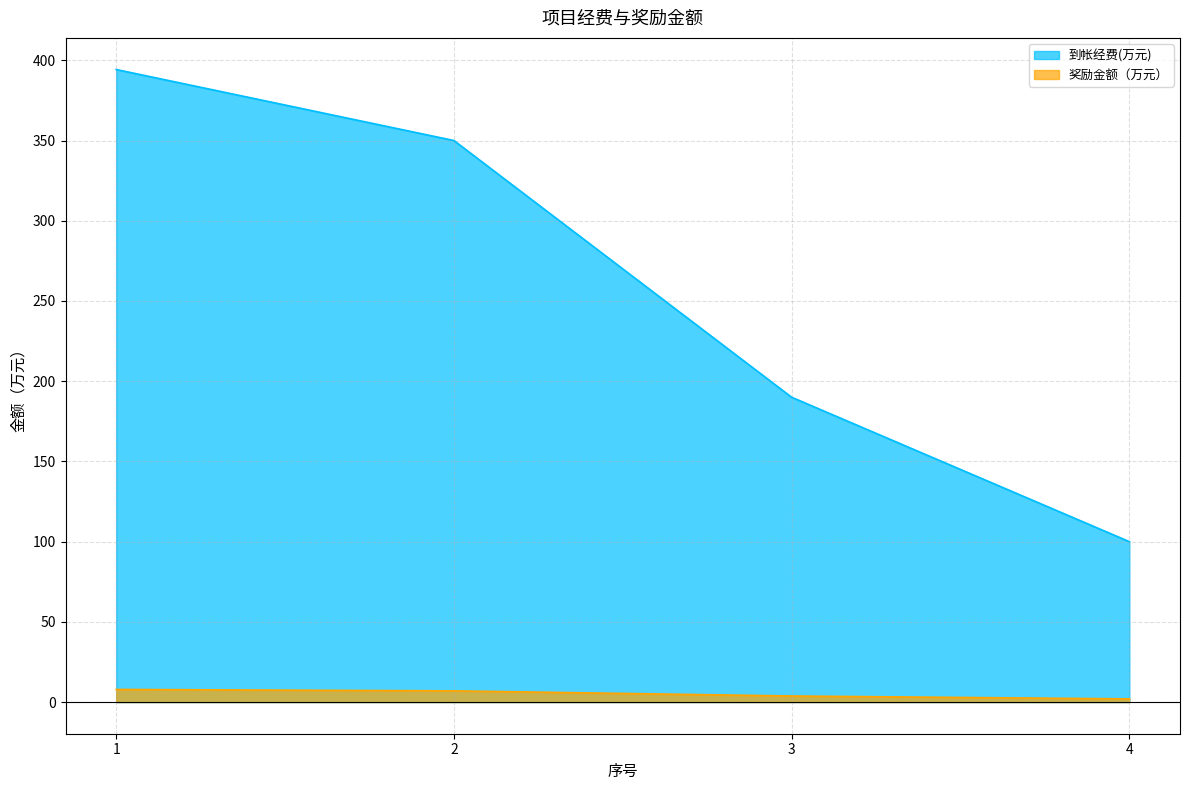

What is the sum of the 奖励金额（万元） values at 1 and 4?

9.9